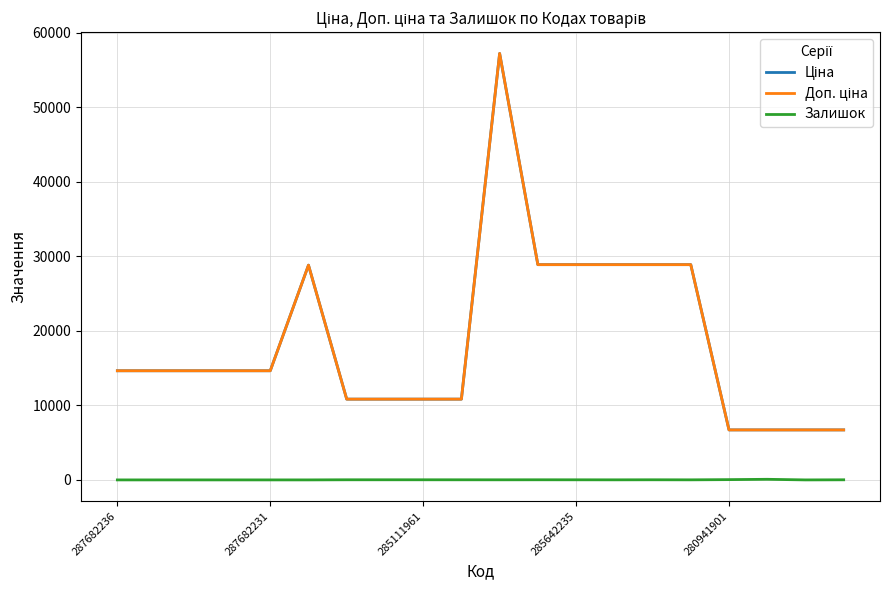

Does the chart have visible grid lines?

Yes